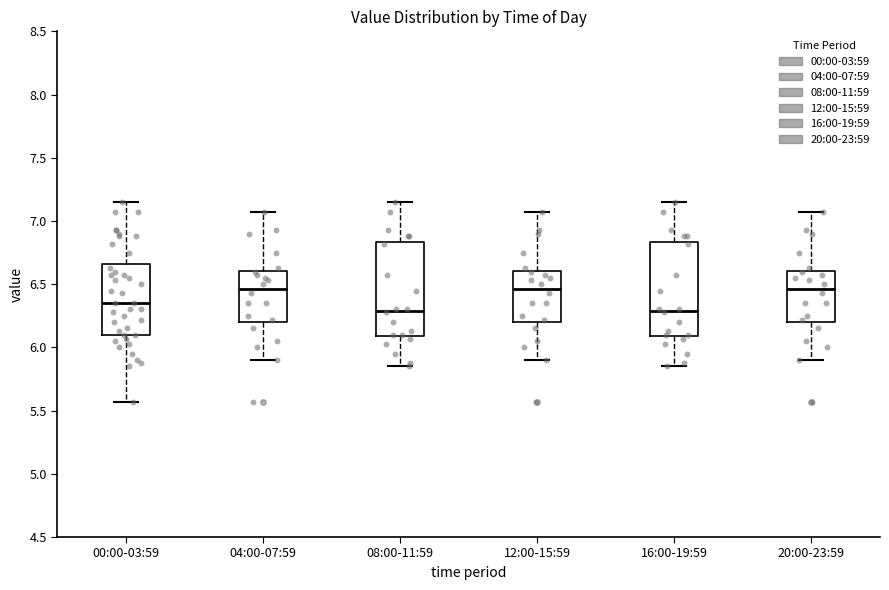

Reading left to right, transcribe this box plot: for each box, give where its median line is, the range the box spans, and where its two whiskers end, as read against the y-axis. The values are not printed on the chart, so give them approximately, as read against the axis.

00:00-03:59: median 6.35, box 6.10 to 6.65, whiskers 5.55 to 7.15
04:00-07:59: median 6.45, box 6.20 to 6.60, whiskers 5.90 to 7.05
08:00-11:59: median 6.30, box 6.10 to 6.85, whiskers 5.85 to 7.15
12:00-15:59: median 6.45, box 6.20 to 6.60, whiskers 5.90 to 7.05
16:00-19:59: median 6.30, box 6.10 to 6.85, whiskers 5.85 to 7.15
20:00-23:59: median 6.45, box 6.20 to 6.60, whiskers 5.90 to 7.05